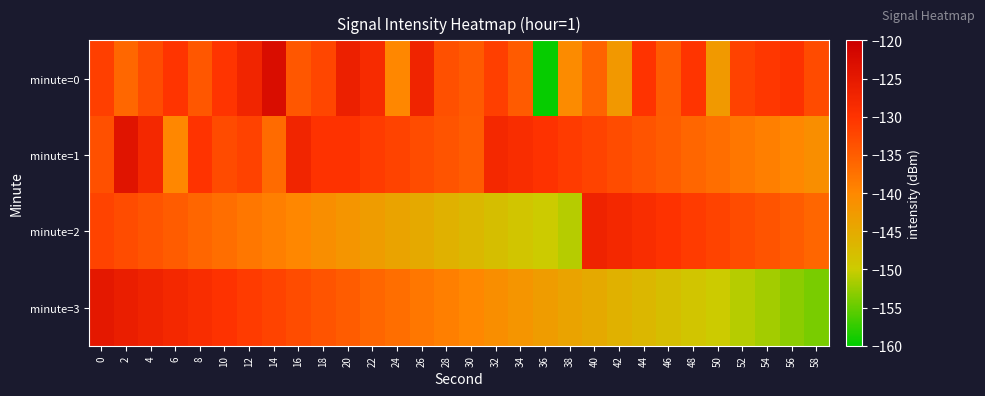

List the series in order of their peak value, lowest first.

minute=2, minute=3, minute=1, minute=0